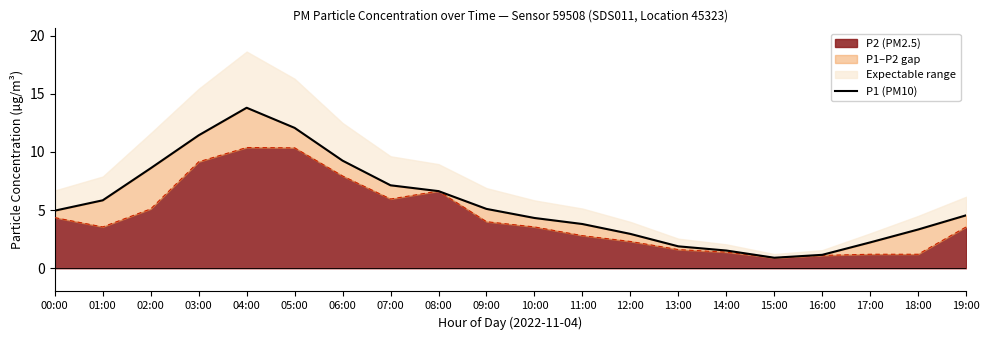

What is the label of the 7th point from the right?

13:00